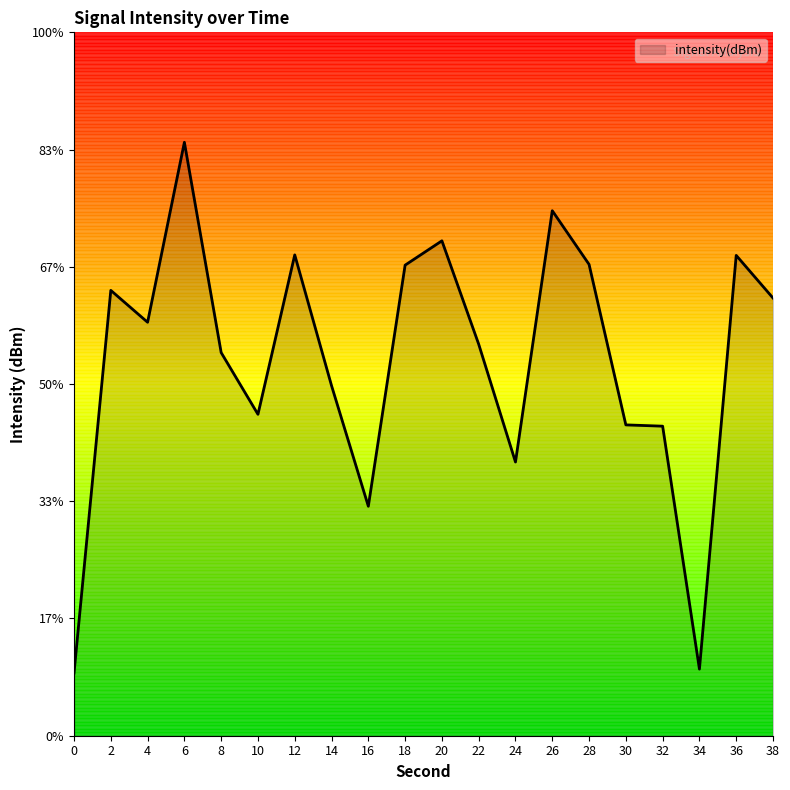

At which label is the value closest to -126?

10